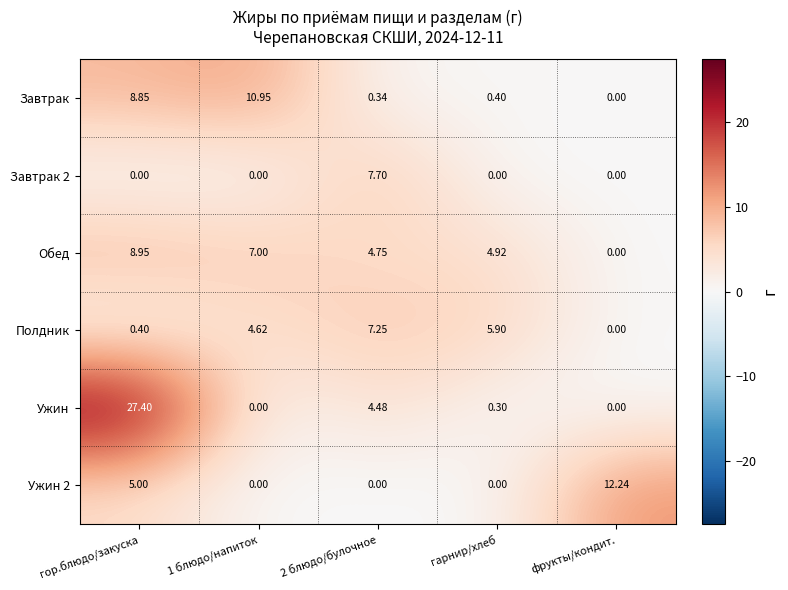

At which category is the sum across all series the highest?

гор.блюдо/закуска